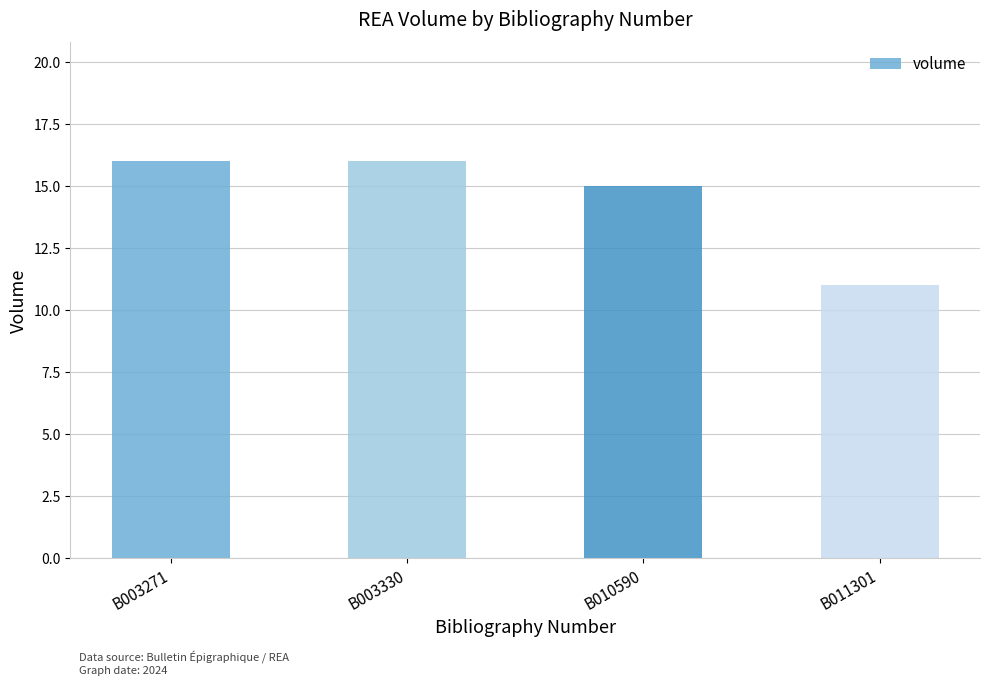

Which label corresponds to the smallest value in the chart?

B011301